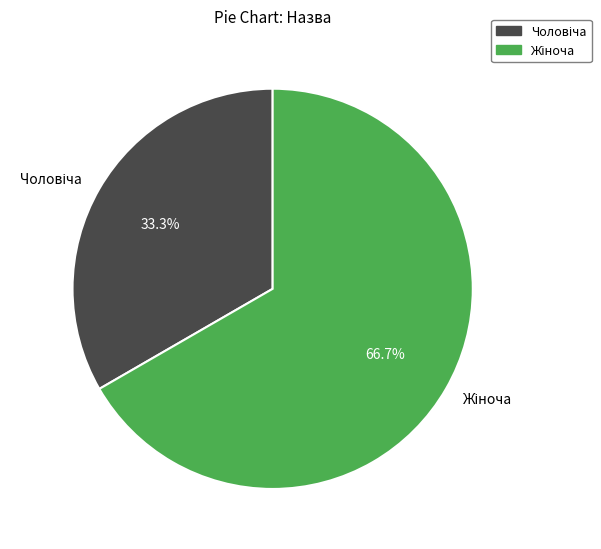

Does any single category account for the majority?

Yes